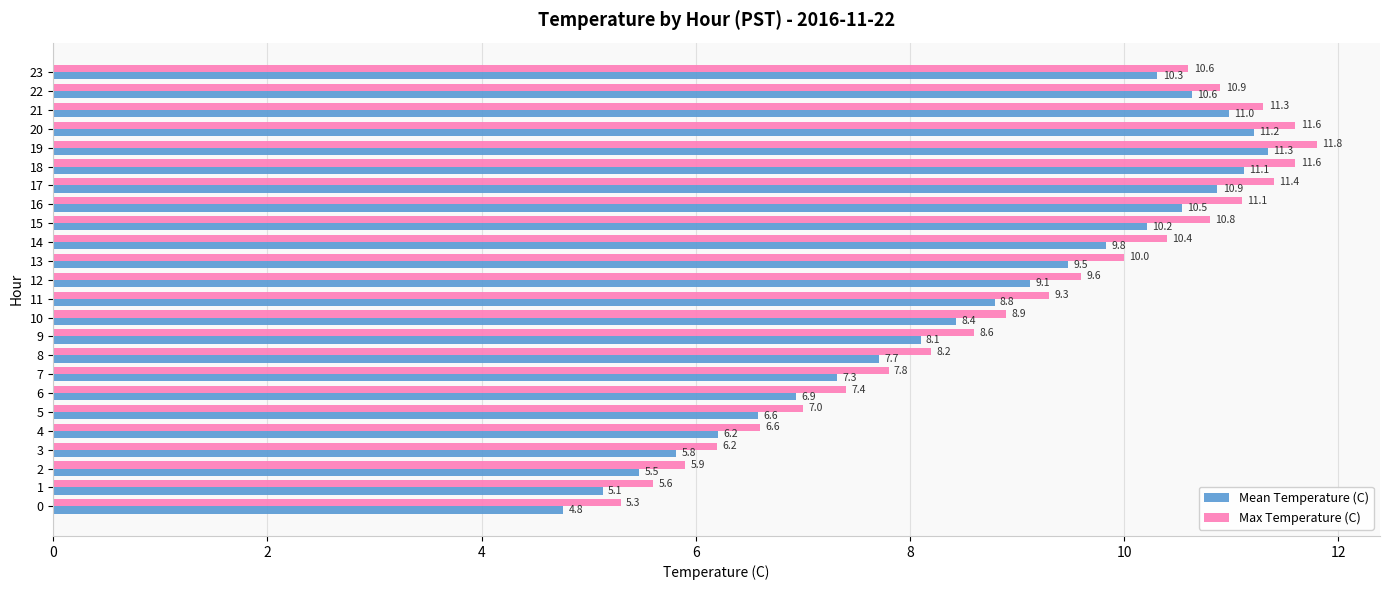

At how many categories does at least one series exceed 8?

16